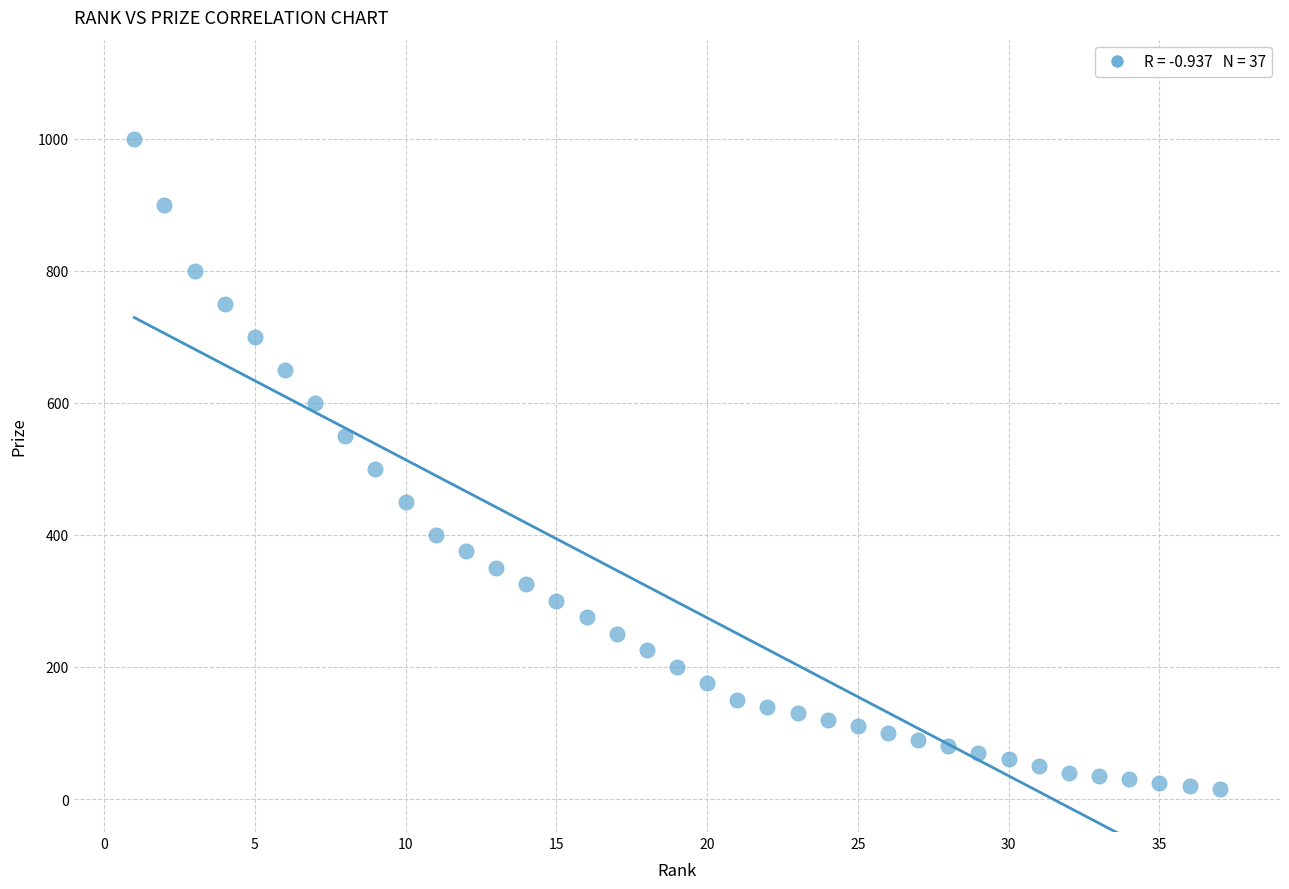

What is the range of X values (max minus min)?

36